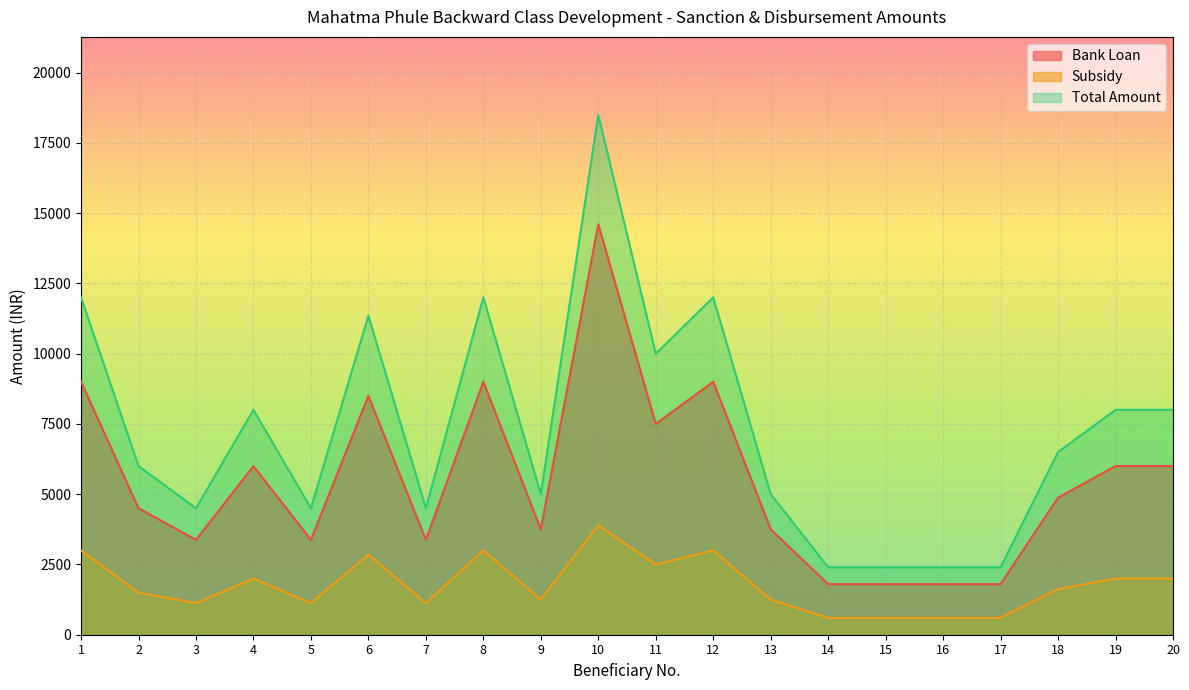

What is the value of the Subsidy point at the 7th from the left?

1125